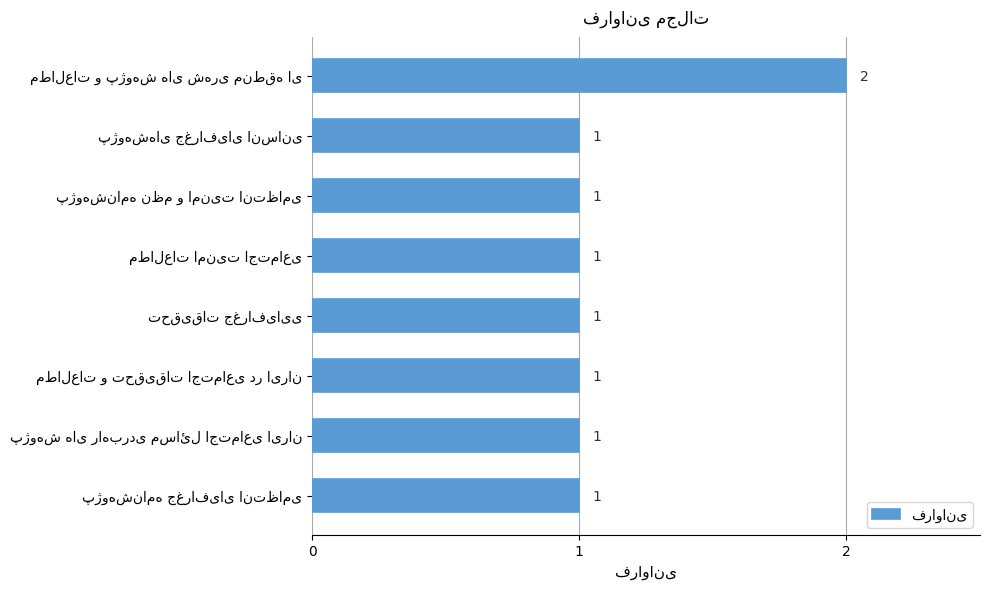

How many values are between 1 and 2?

8